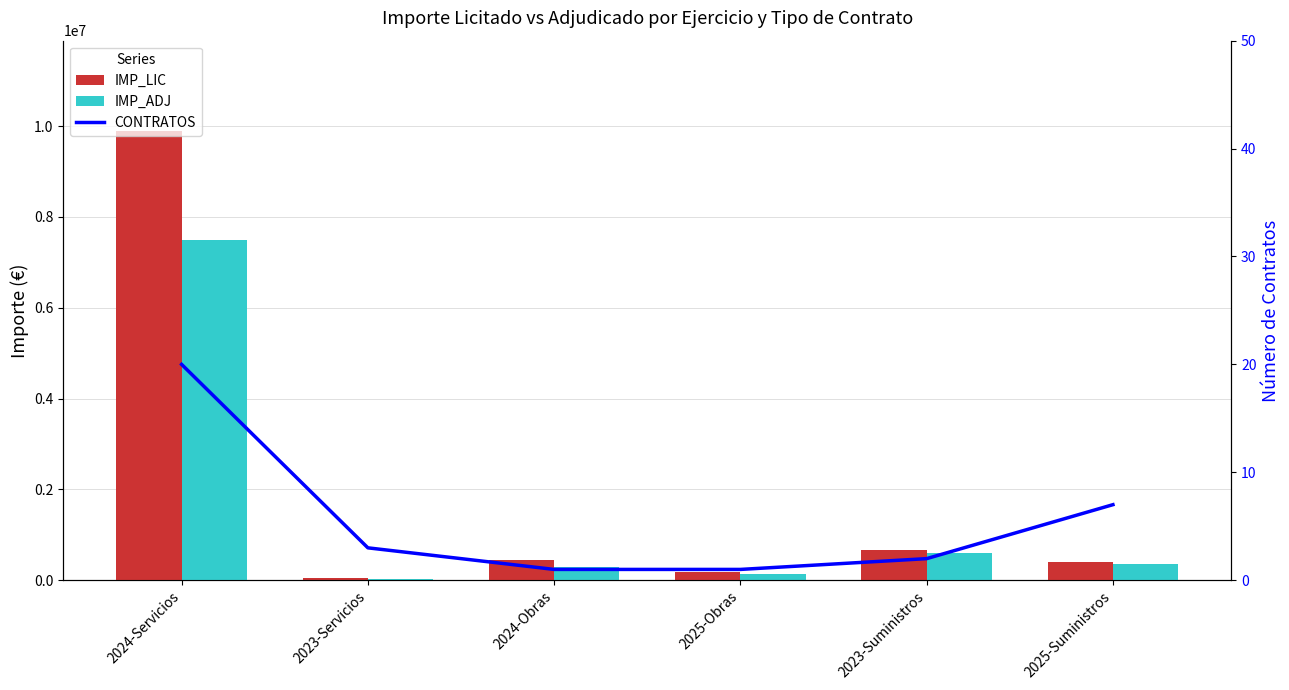

At how many categories does at least one series exceed 5887961?

1